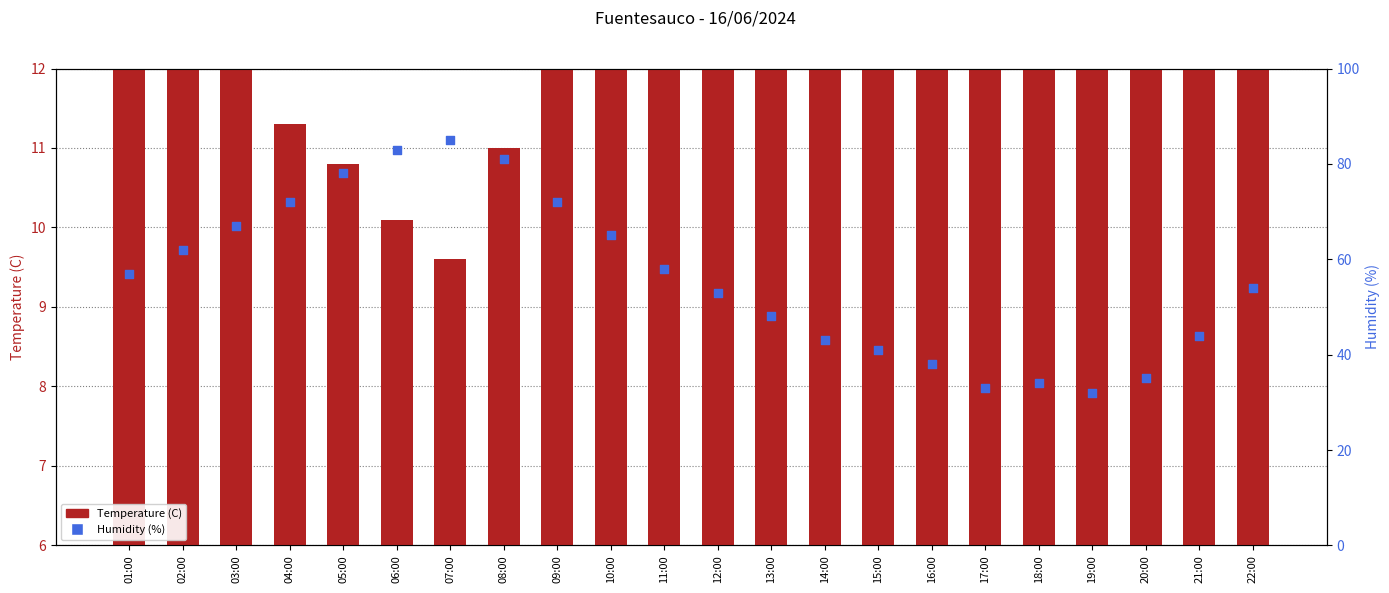

Is the value of Temperature (C) at 19:00 greater than the value of Humidity (%) at 22:00?

No